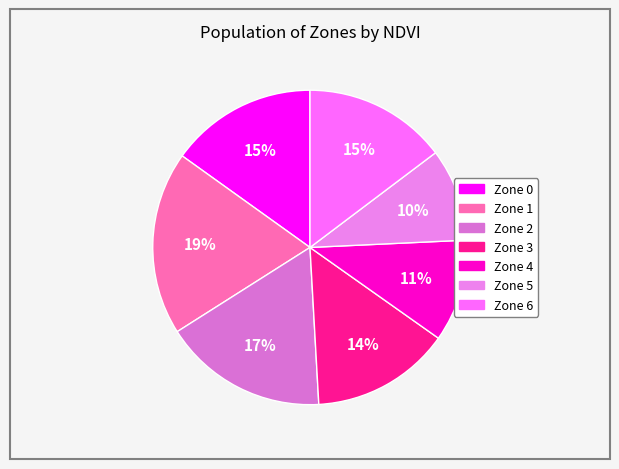

True or false: Zone 4 accounts for 11% of the total.

True